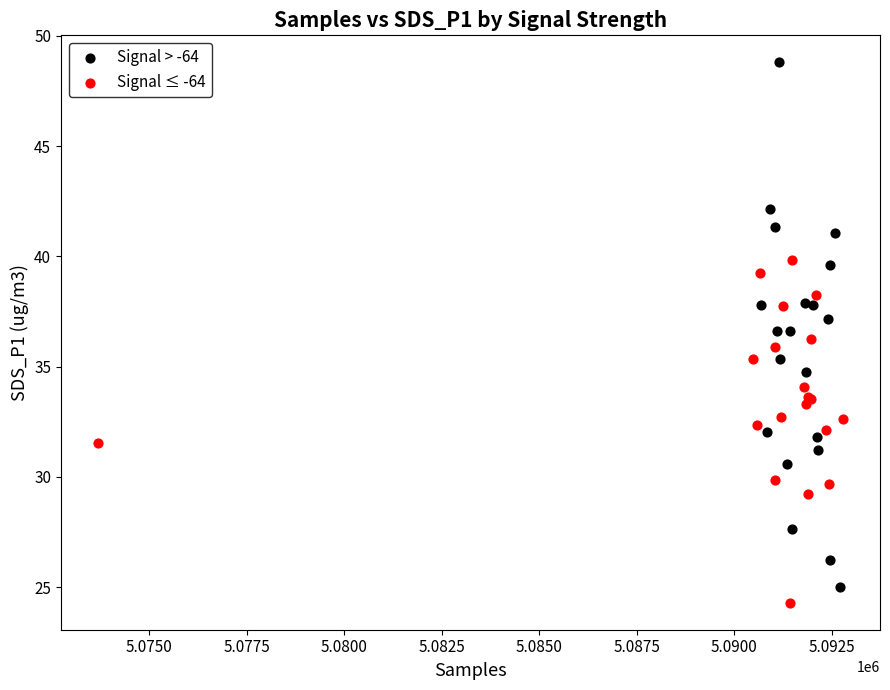

Which series reaches the maximum Y coordinate?

Signal > -64